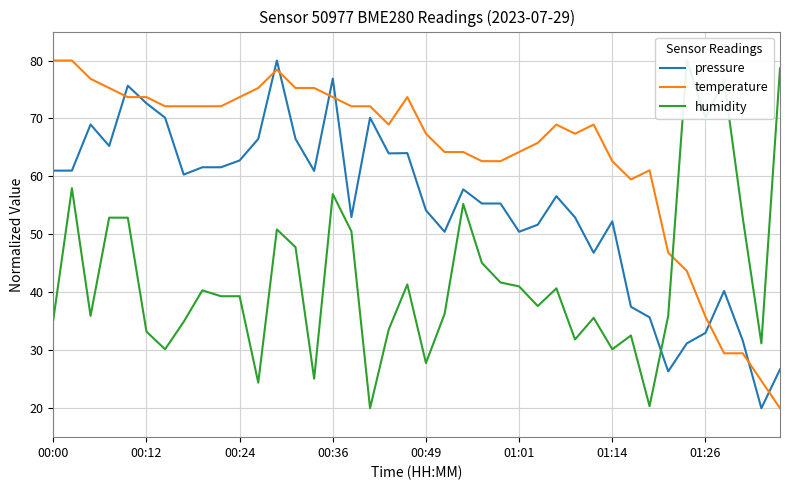

At 38, list the series in order from smallest to largest.

pressure, temperature, humidity